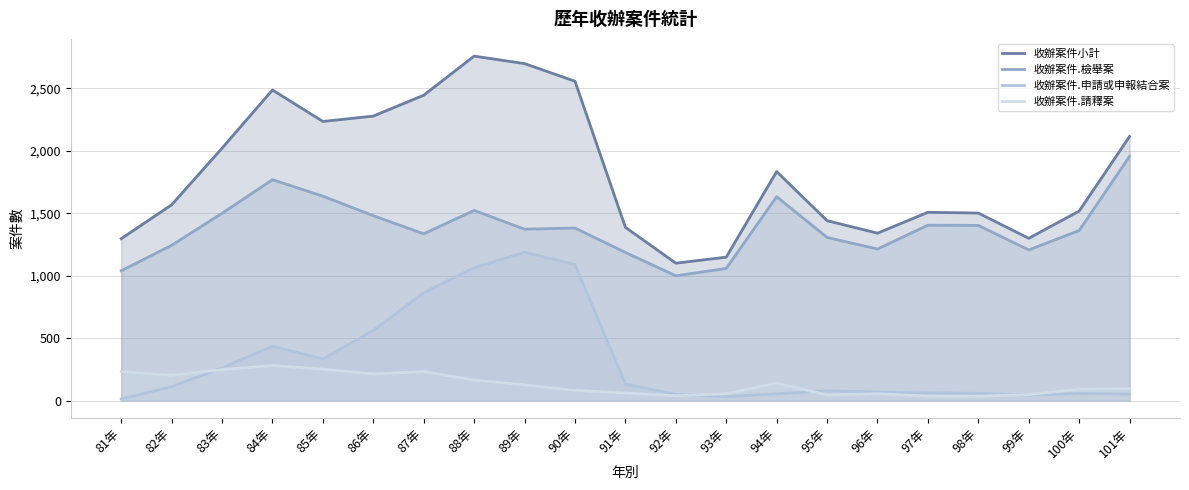

At which label is 收辦案件.檢舉案 closest to 1477?

86年